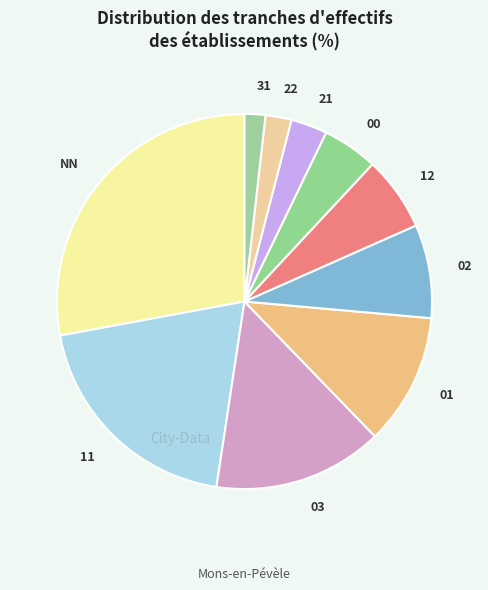

Which category has the biggest portion of the pie?

NN